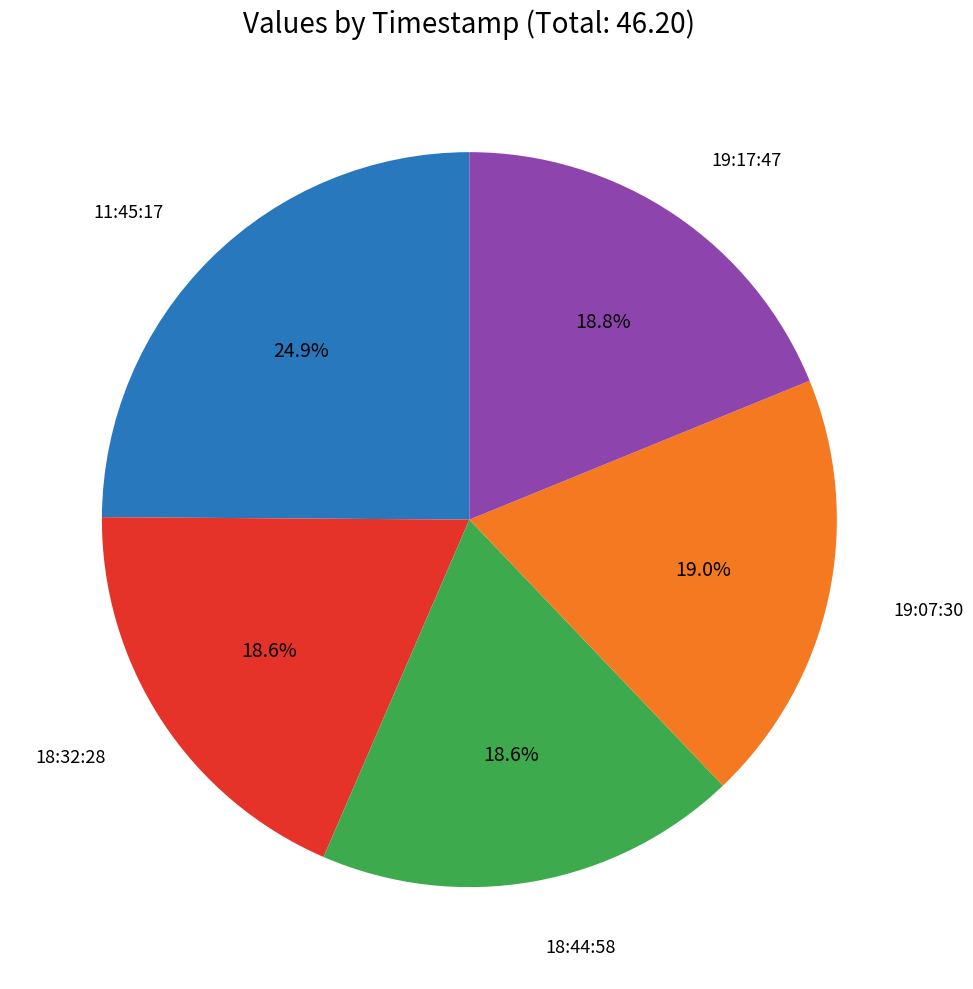

Combined, do 19:17:47 and 11:45:17 account for over 50%?

No